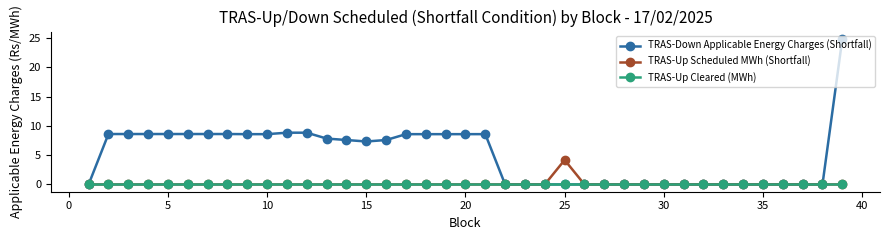

Which series has the largest total across all categories?

TRAS-Down Applicable Energy Charges (Shortfall)